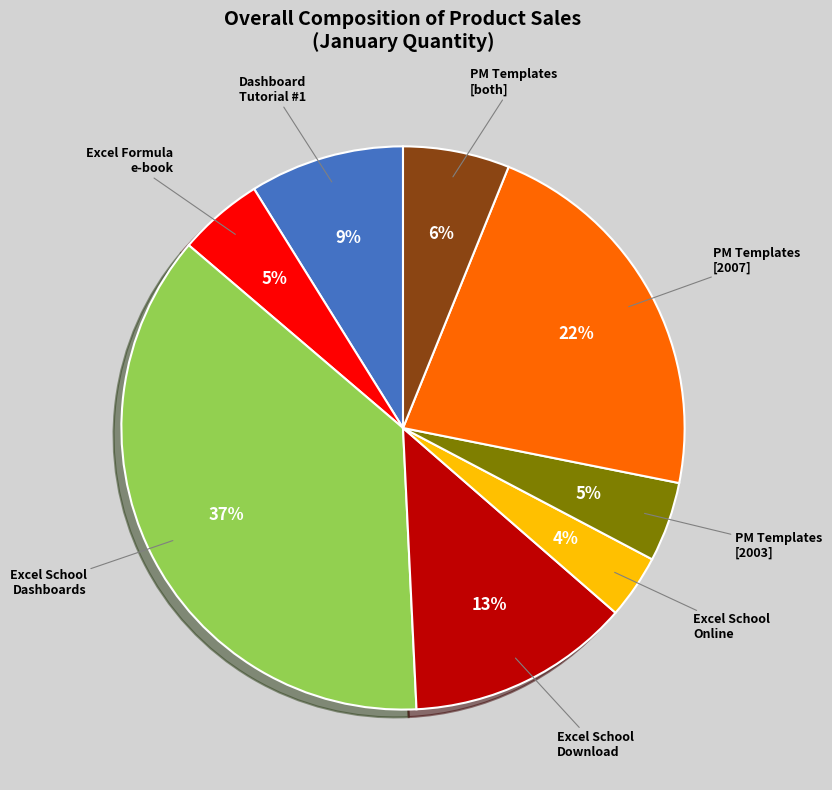

Is there a majority slice in this chart?

No